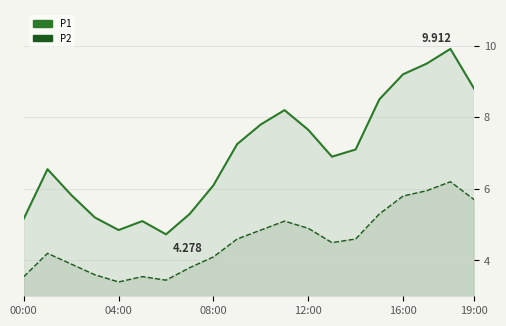

The value of P1_line at 6 is 4.7. True or false?

True